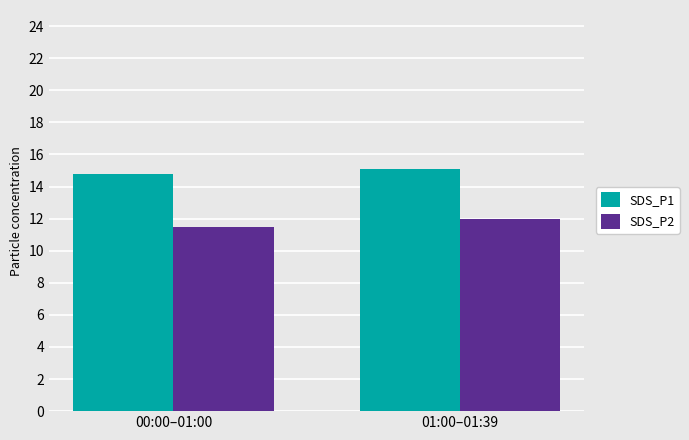

The value of SDS_P2 at 00:00–01:00 is 11.5. True or false?

True